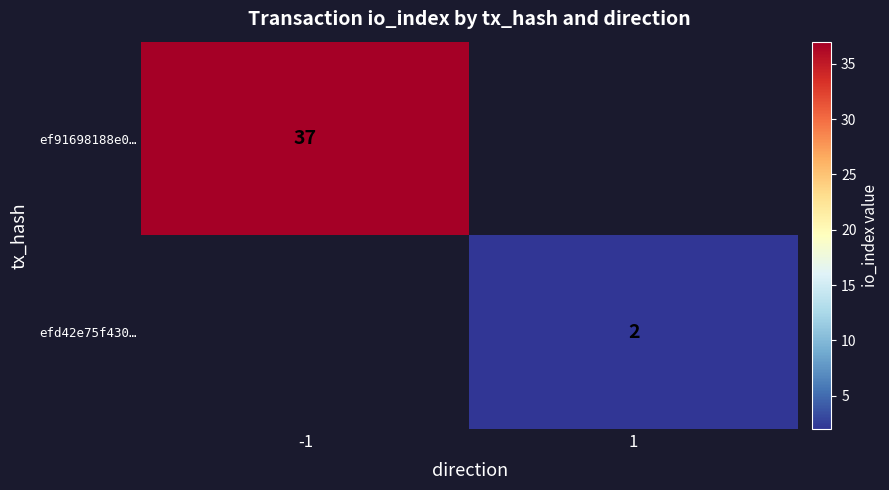

The value of efd42e75f430… at 1 is 1. True or false?

False